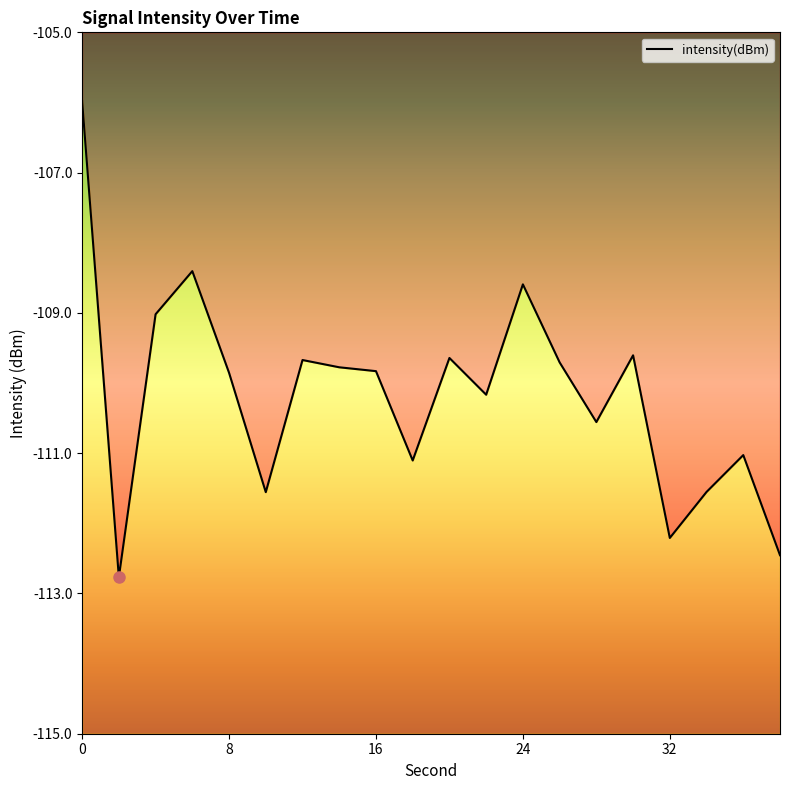

Reading left to right, list all the values displayed in this chart.

-106.0	-112.8	-109.0	-108.4	-109.9	-111.6	-109.7	-109.8	-109.8	-111.1	-109.6	-110.2	-108.6	-109.7	-110.6	-109.6	-112.2	-111.6	-111.0	-112.5